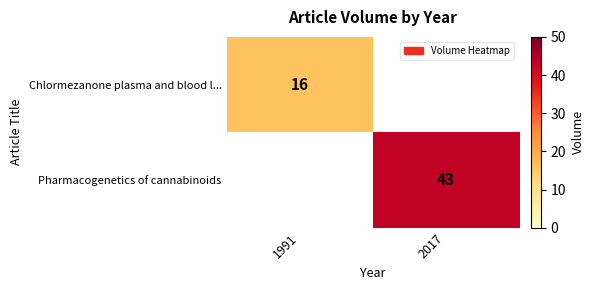

The Pharmacogenetics of cannabinoids series shows 65 at 2017. True or false?

False